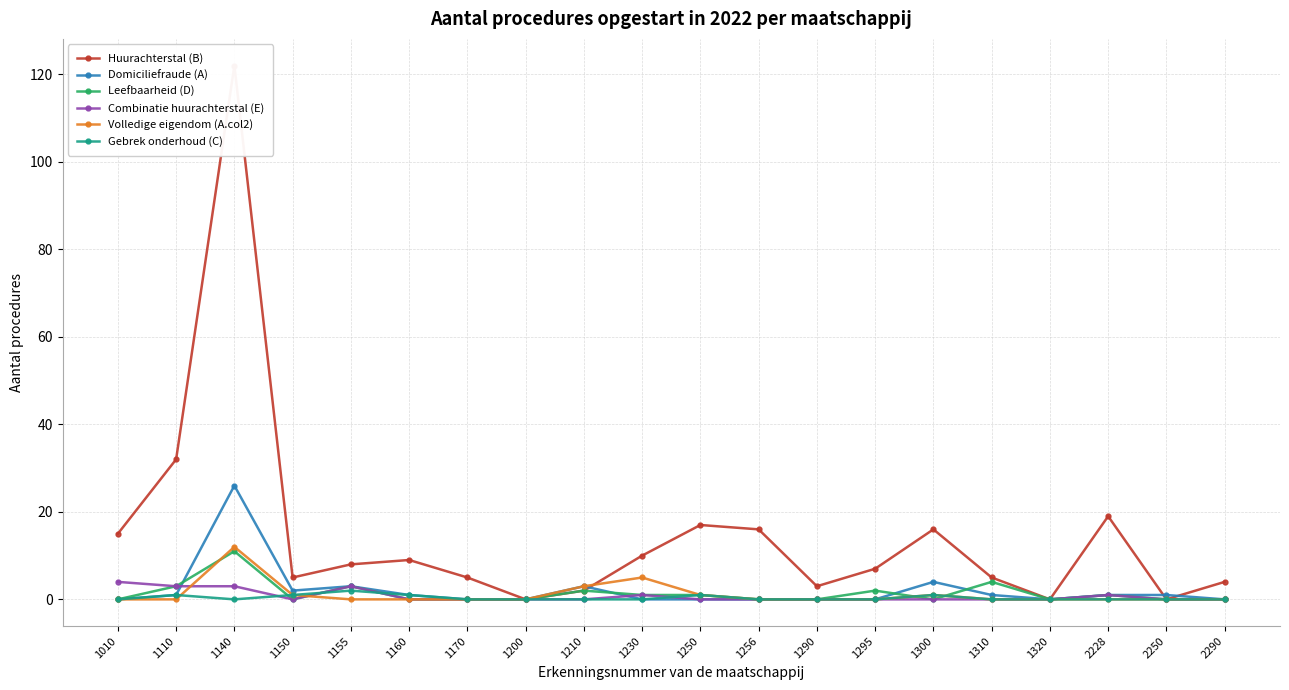

Count the number of data series in this chart.

6